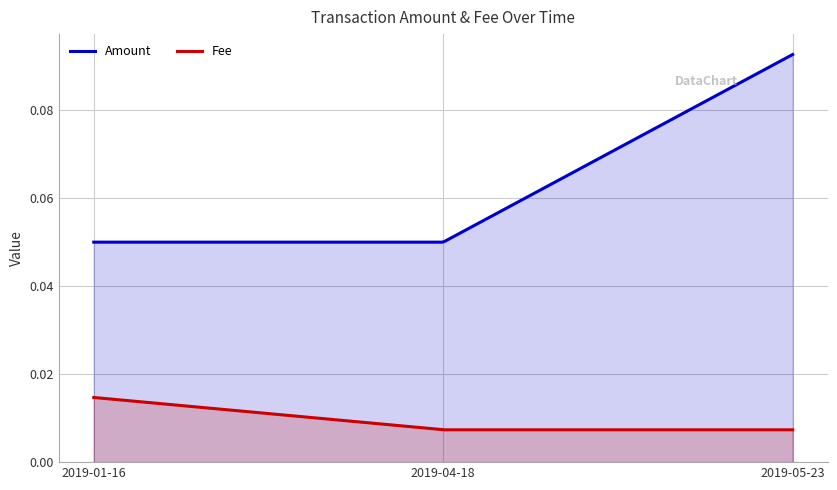

What is the total value across all series at 2019-05-23?

0.1